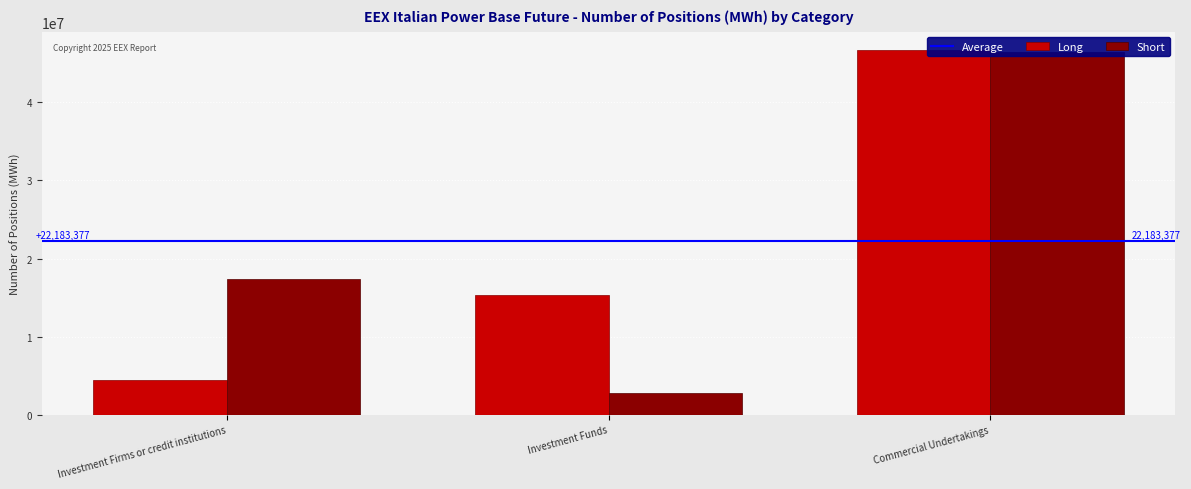

The Short series shows 24834798 at Investment Firms or credit institutions. True or false?

False